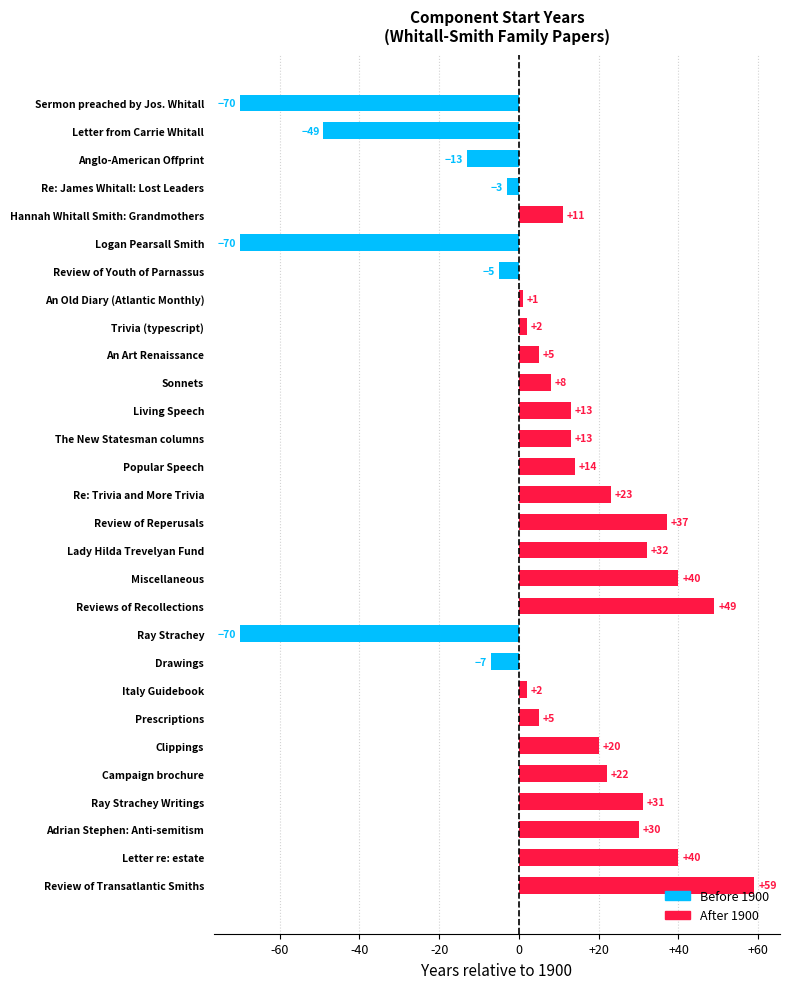

How many bars are there in total?

29